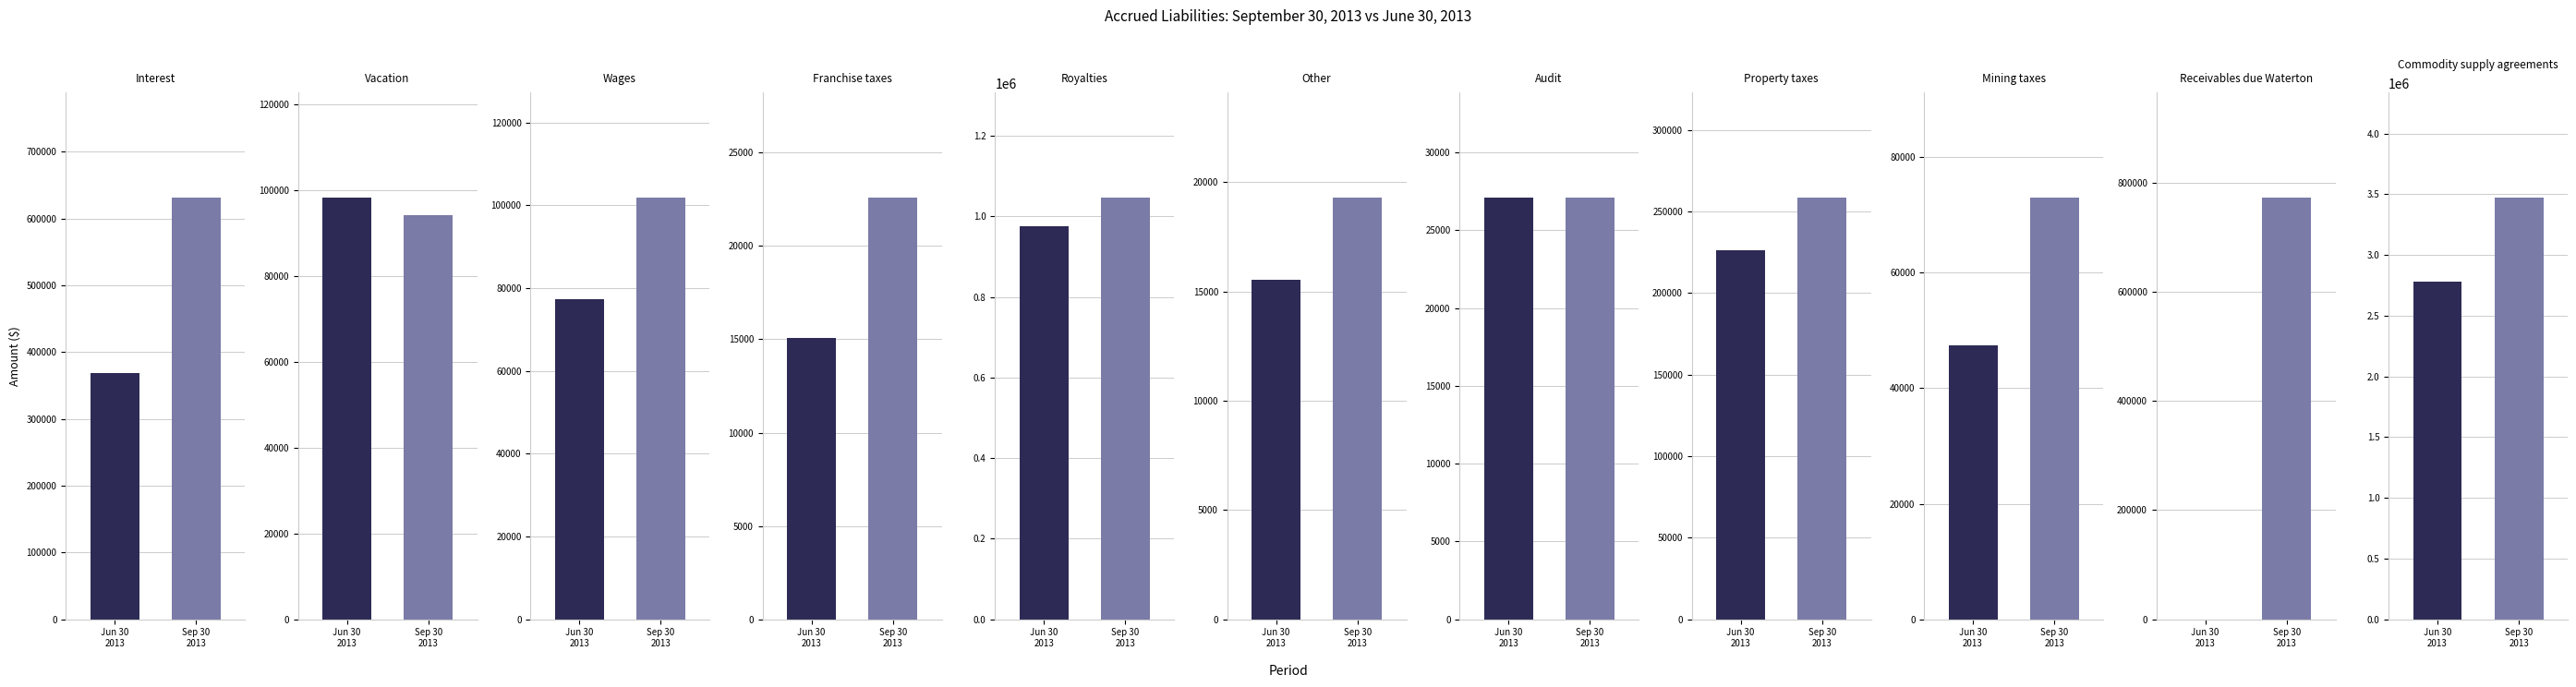

What is the highest value of the June 30, 2013 series?

2784506